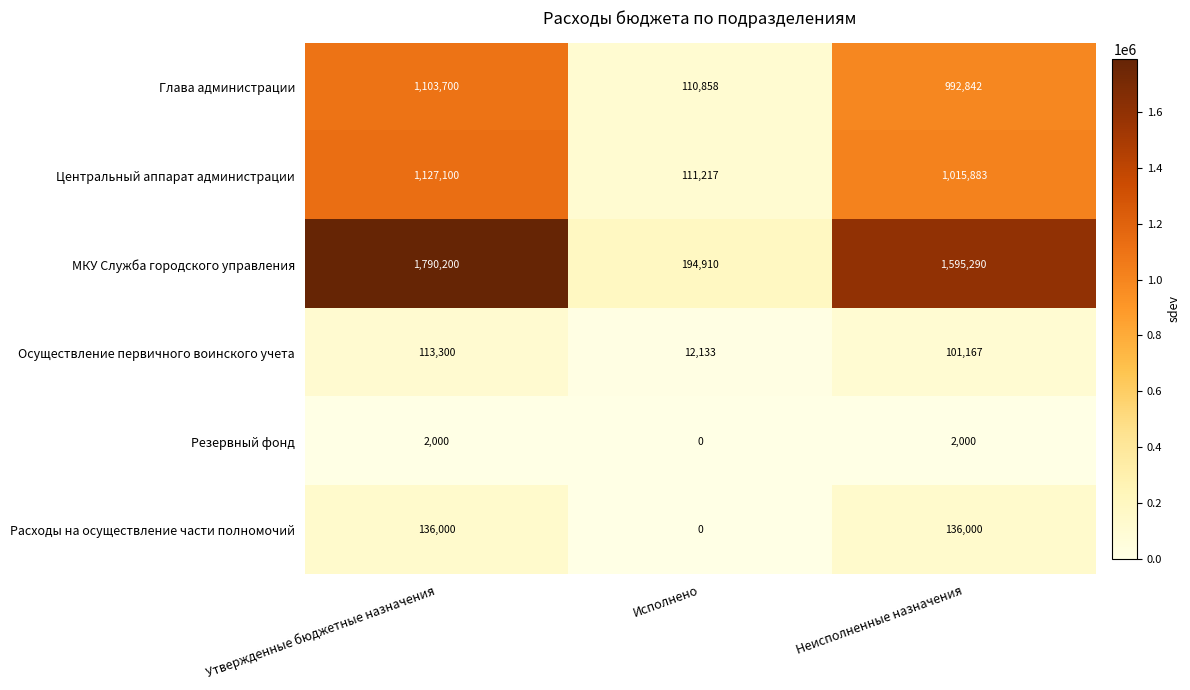

What is the maximum value for Глава администрации?

1103700